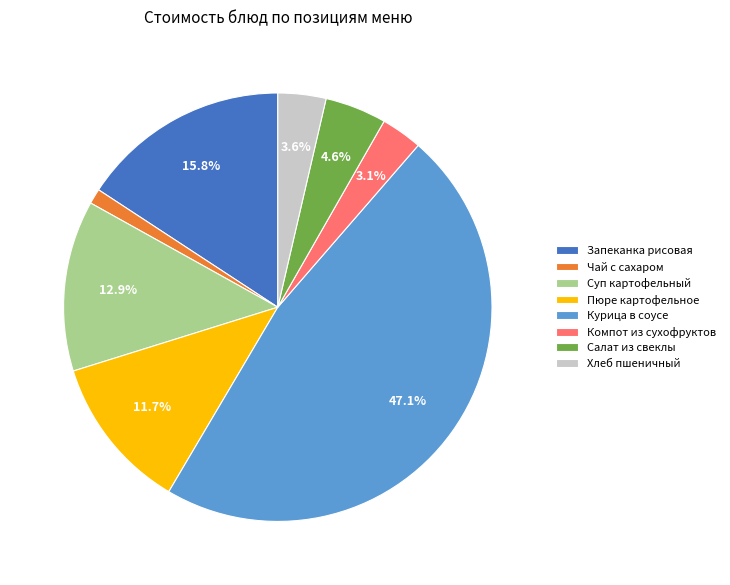

What portion of the pie excludes Курица в соусе?

52.9%